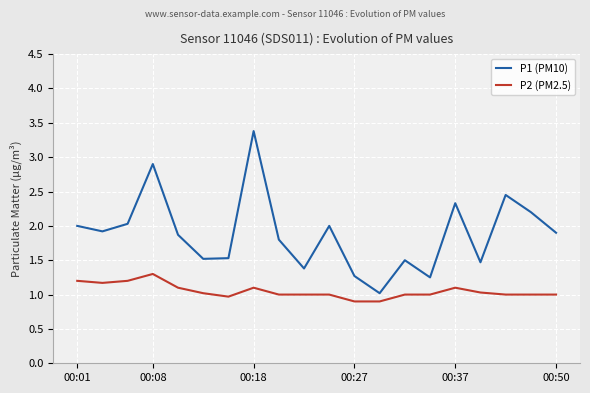

What is the difference between the maximum and minimum values in the P1 (PM10) series?

2.4